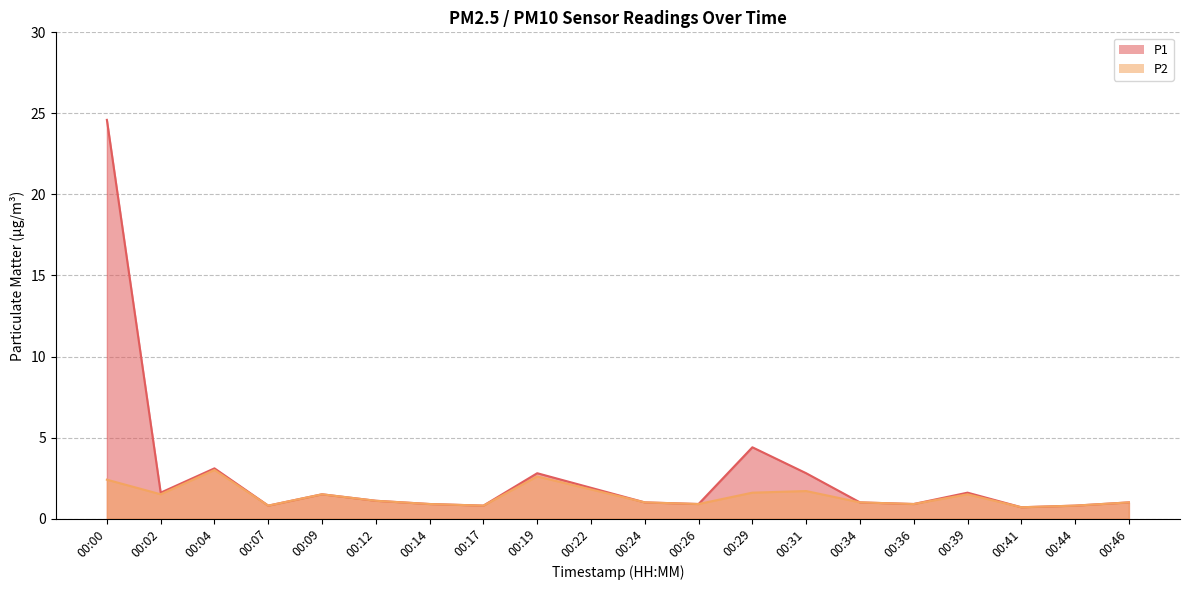

Where does the P2 series first go above 1?

00:00